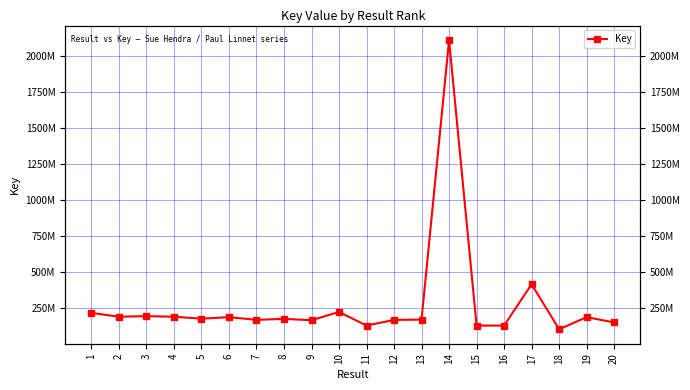

What is the difference between the values at 17 and 14?

1699850187